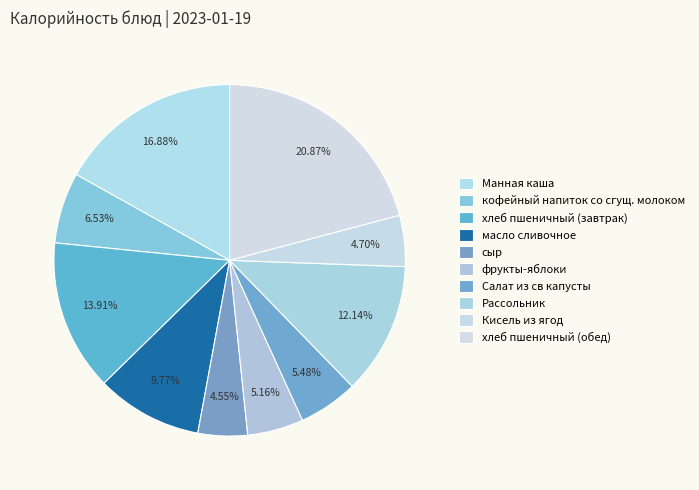

What is the ratio of the value at масло сливочное to the value at Кисель из ягод?

2.1